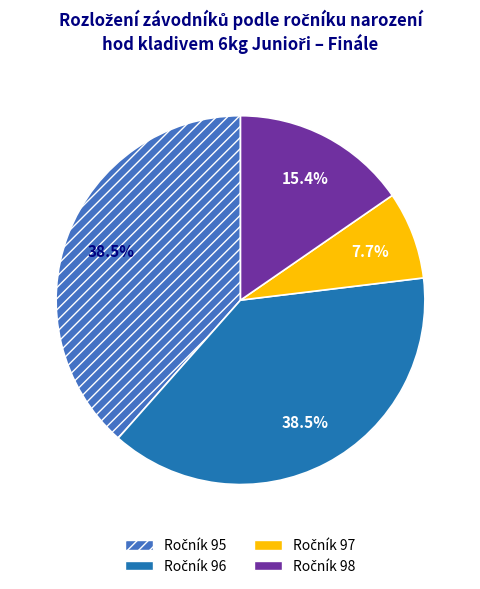

Is there any slice that represents more than half of the pie?

No